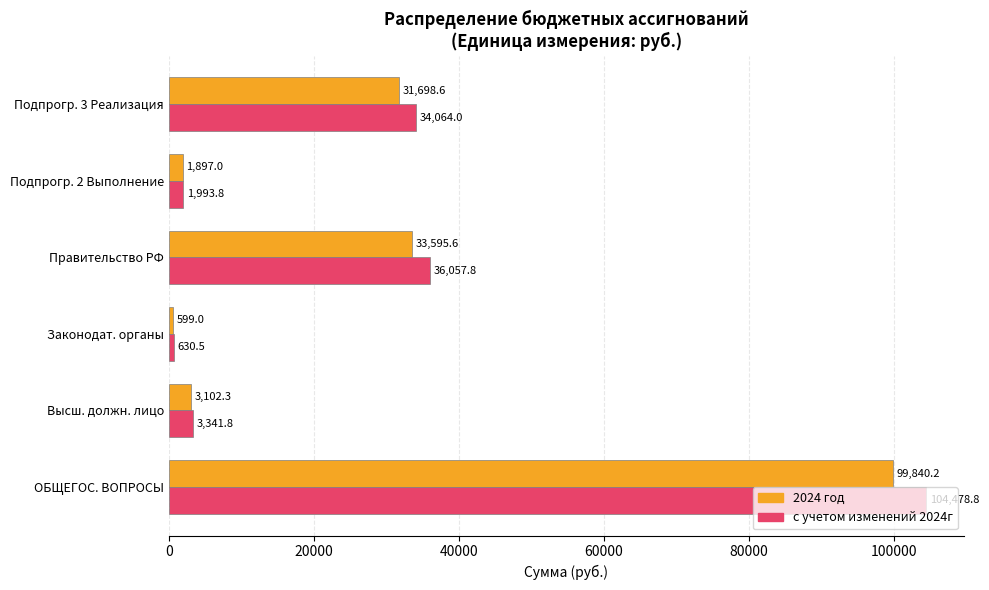

Which series has the largest range (max minus min)?

с учетом изменений 2024г